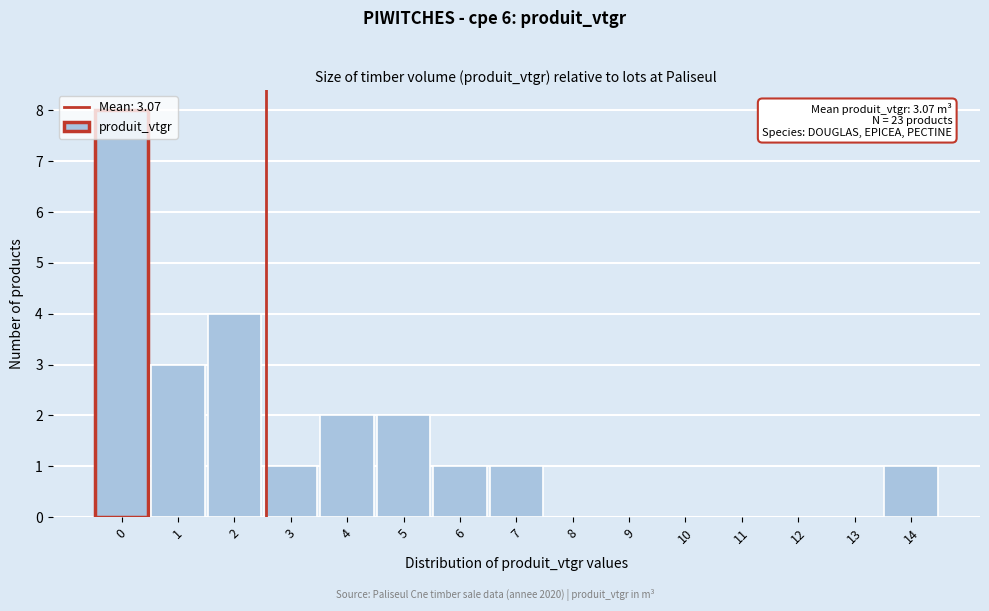

What is the sum of all values?

23